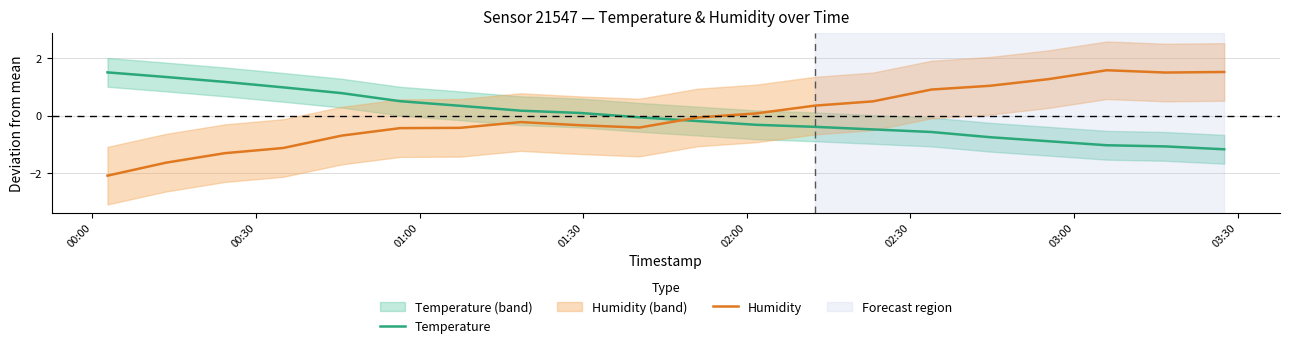

After their last crossing, which series has the higher values: Humidity or Temperature?

Humidity